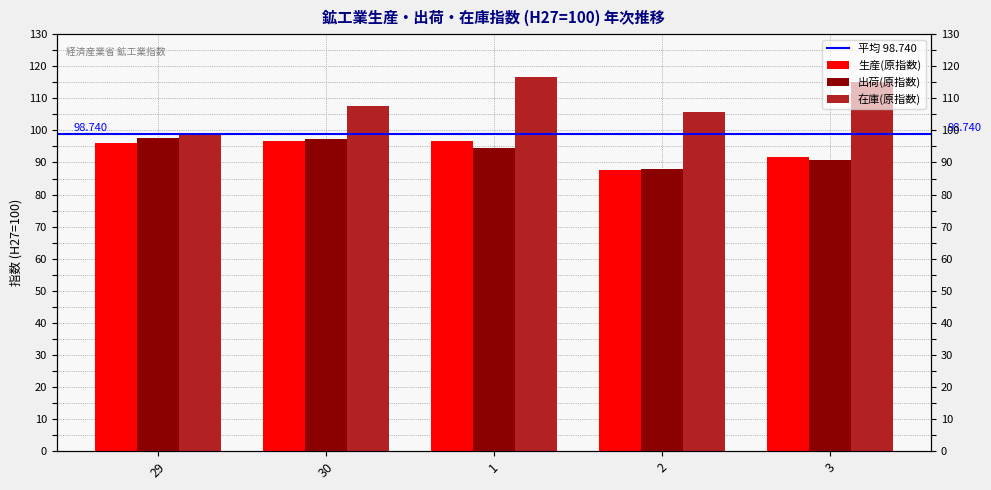

Which series changed the most between 30 and 3?

在庫(原指数)